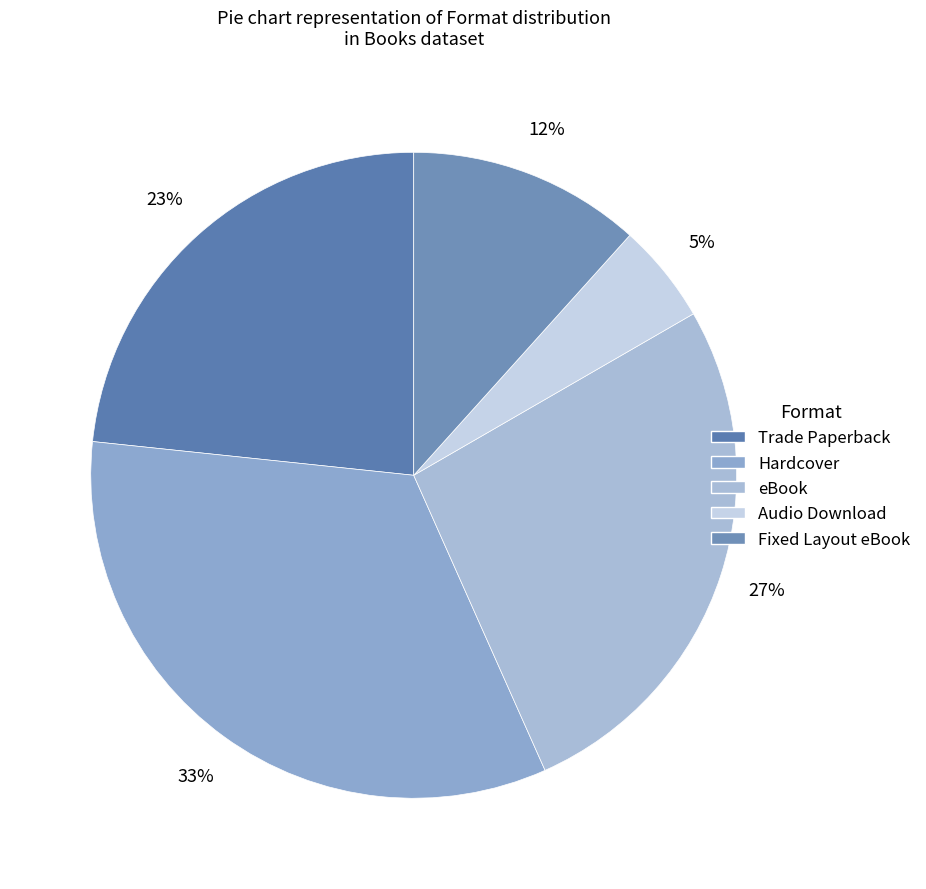

To the nearest percent, what is the difference between the largest and smallest slice percentages?

28%